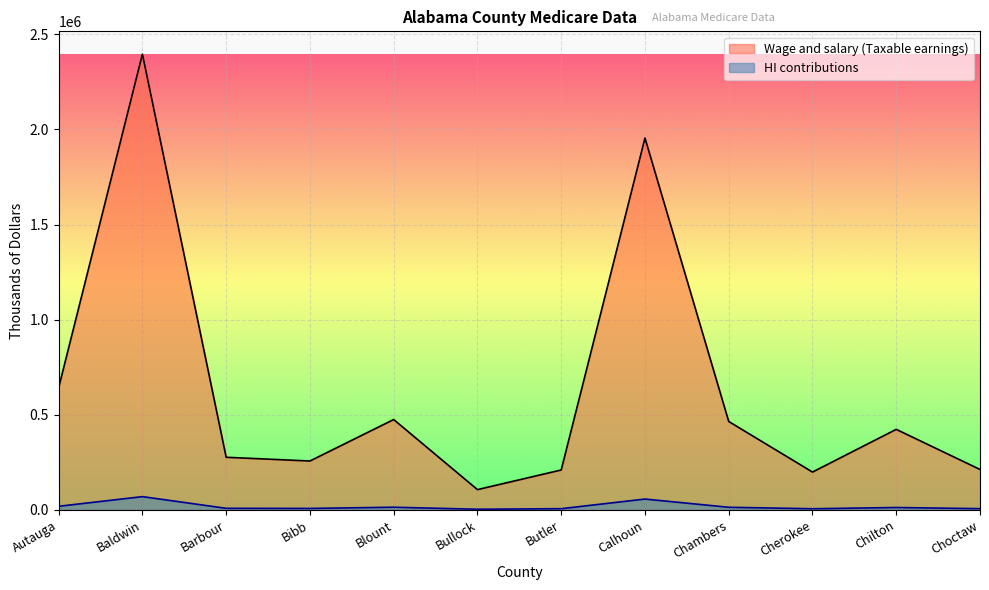

Which category has the lowest value in the Wage and salary (Taxable earnings) series?

Bullock